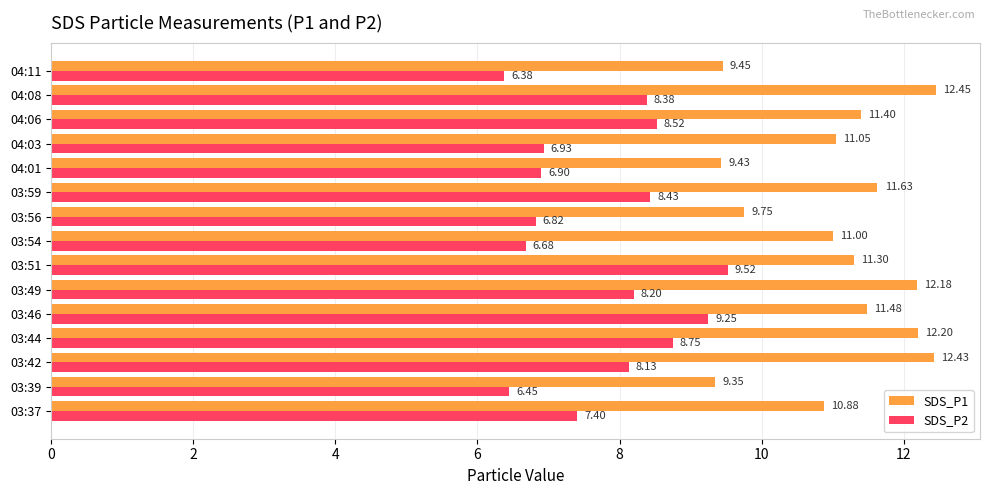

Which series has the largest range (max minus min)?

SDS_P2